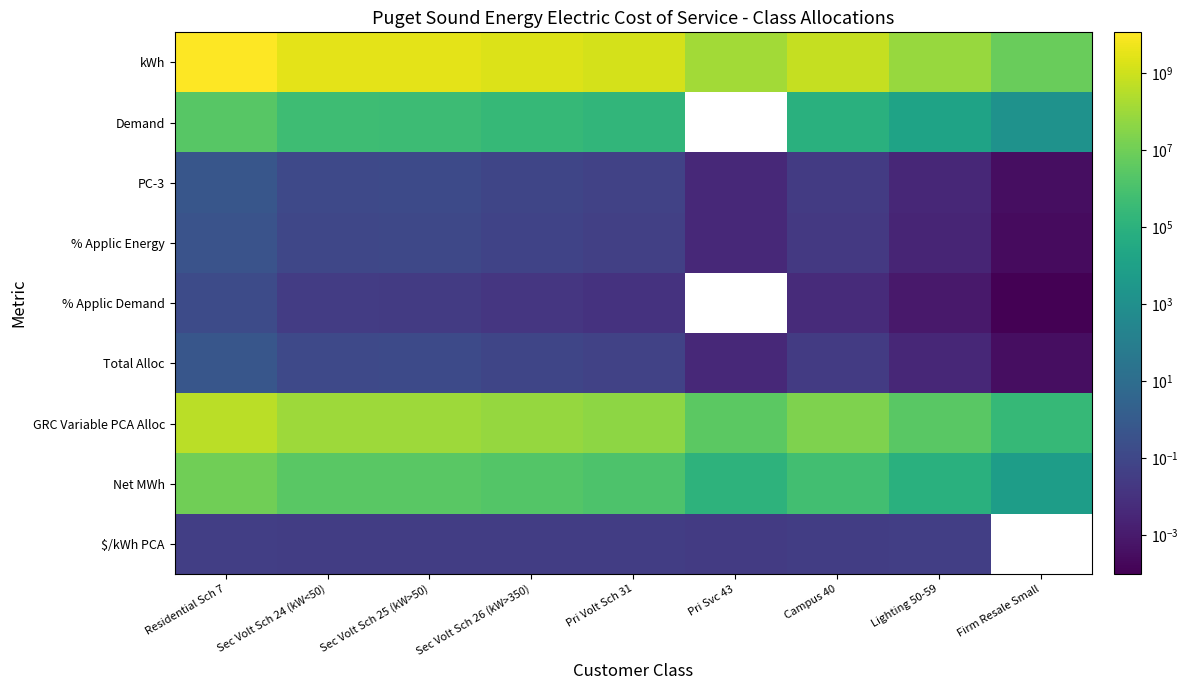

List the series in order of their peak value, lowest first.

$/kWh PCA, % Applic Demand, % Applic Energy, Total Alloc, PC-3, Demand, Net MWh, GRC Variable PCA Alloc, kWh